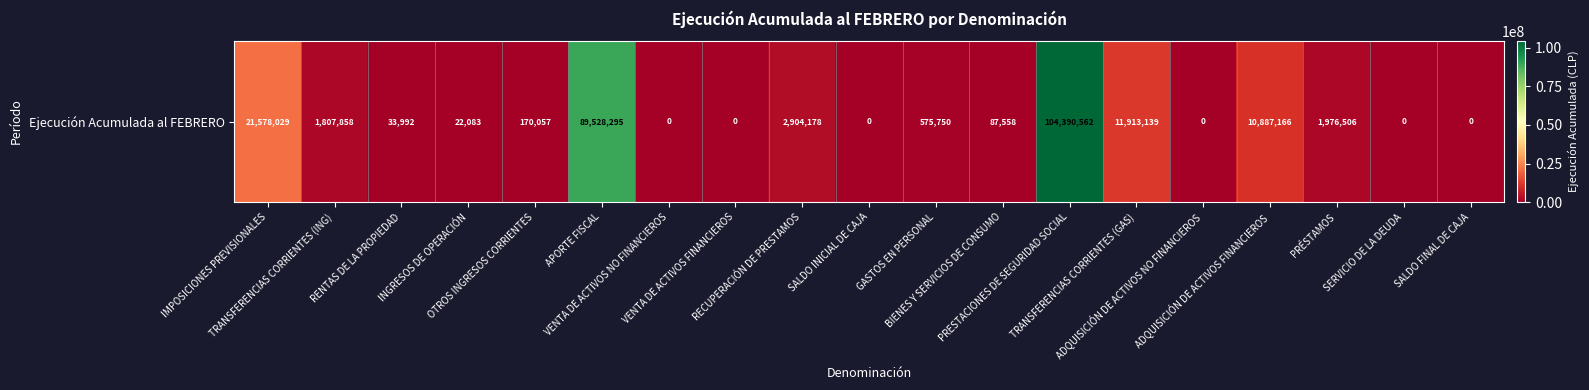

Rank the categories by value from lowest to highest.

VENTA DE ACTIVOS NO FINANCIEROS, VENTA DE ACTIVOS FINANCIEROS, SALDO INICIAL DE CAJA, ADQUISICIÓN DE ACTIVOS NO FINANCIEROS, SERVICIO DE LA DEUDA, SALDO FINAL DE CAJA, INGRESOS DE OPERACIÓN, RENTAS DE LA PROPIEDAD, BIENES Y SERVICIOS DE CONSUMO, OTROS INGRESOS CORRIENTES, GASTOS EN PERSONAL, TRANSFERENCIAS CORRIENTES (ING), PRÉSTAMOS, RECUPERACIÓN DE PRESTAMOS, ADQUISICIÓN DE ACTIVOS FINANCIEROS, TRANSFERENCIAS CORRIENTES (GAS), IMPOSICIONES PREVISIONALES, APORTE FISCAL, PRESTACIONES DE SEGURIDAD SOCIAL